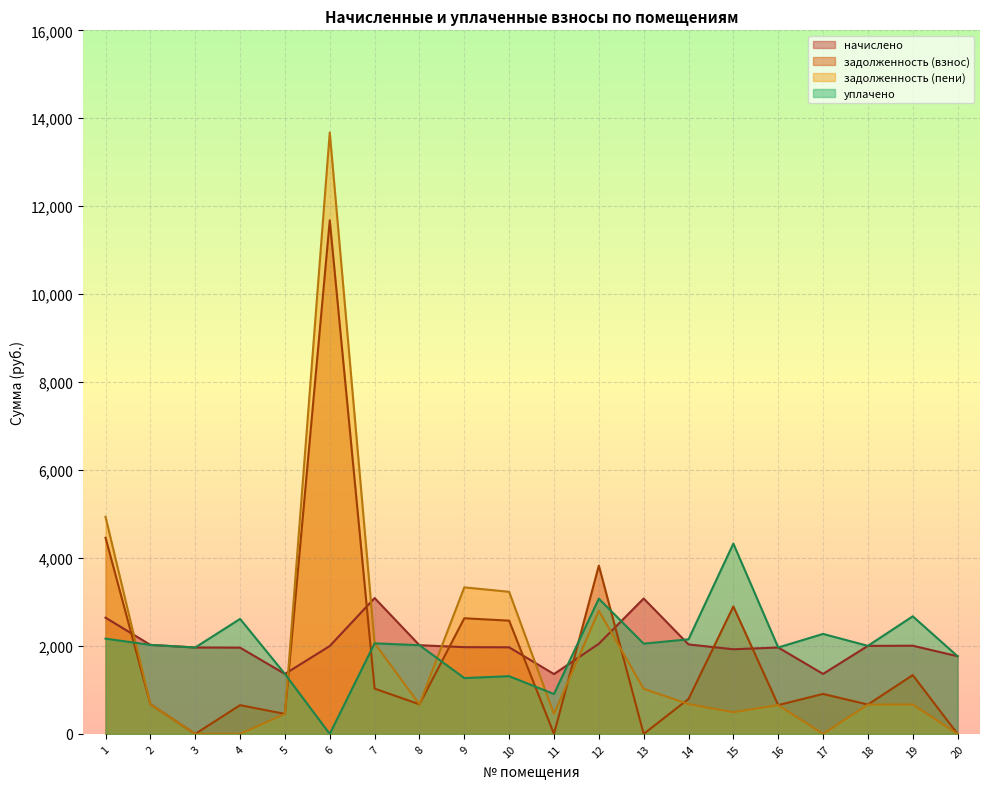

True or false: начислено has more than 2 interior local peaks.

True